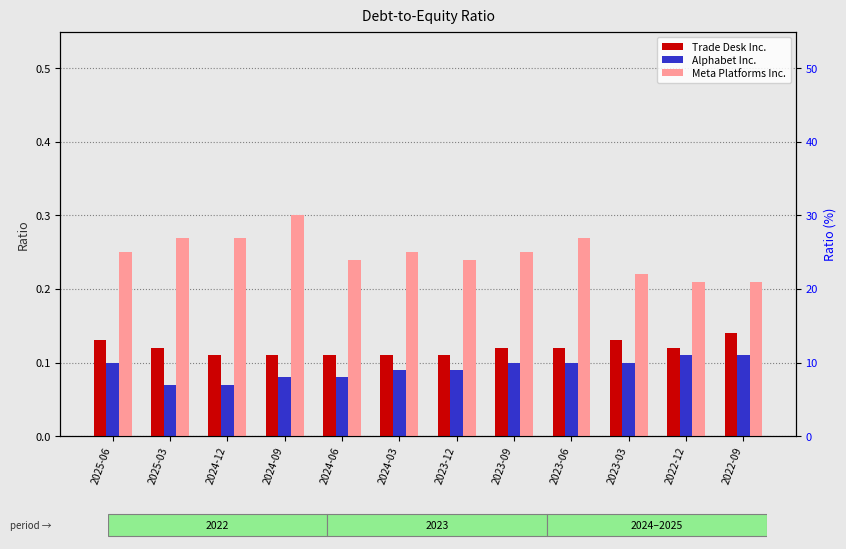

How many categories are shown in the chart?

12